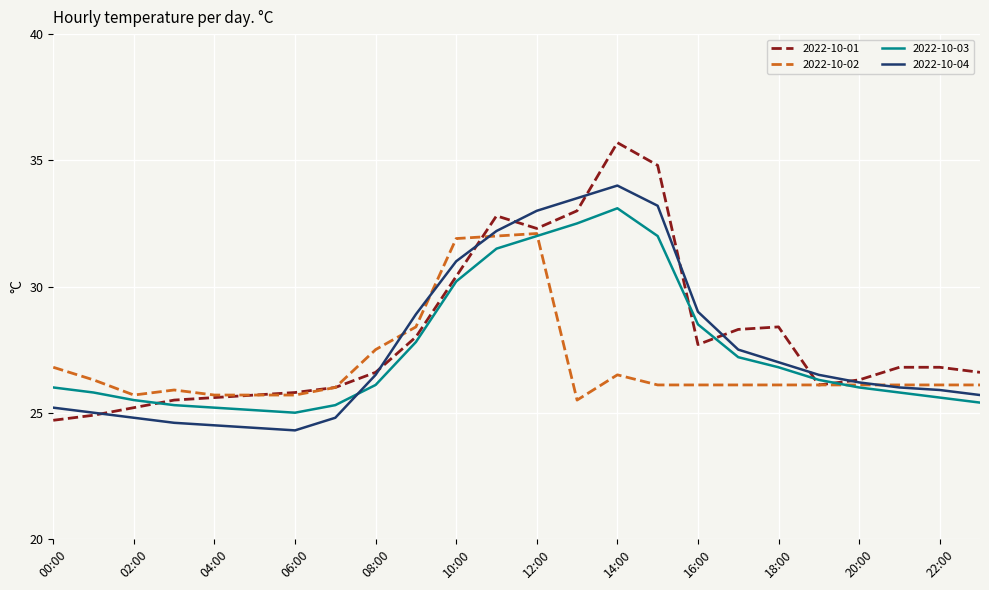

Does the chart have visible grid lines?

Yes